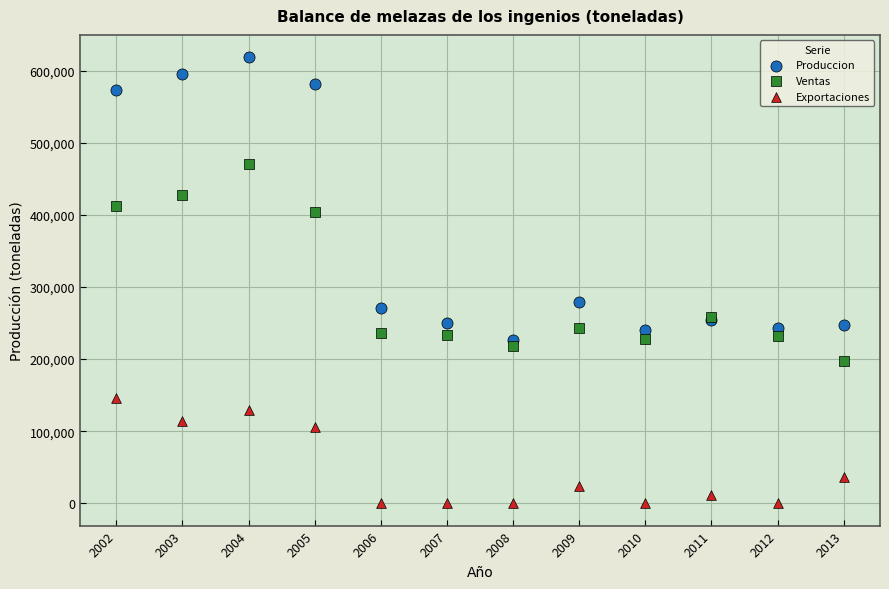

In the Ventas series, what Y value is closest to 334195?

404100.7